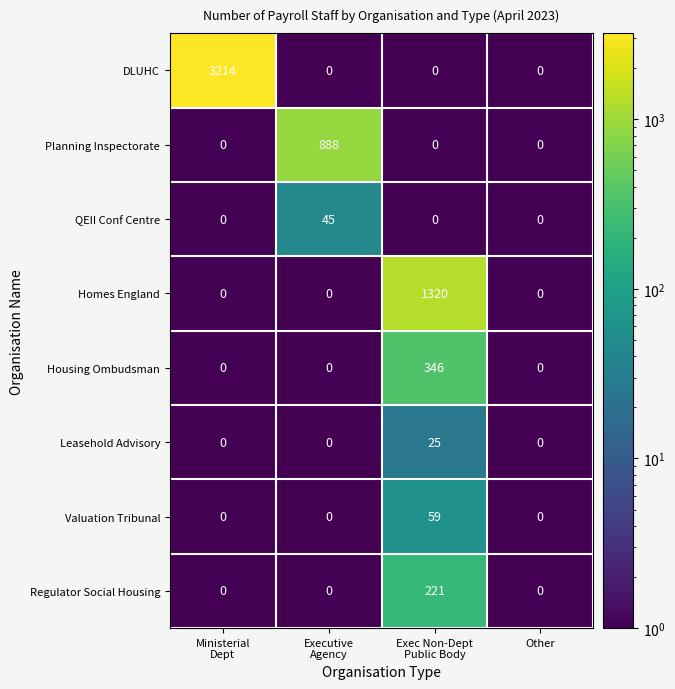

Count the Regulator Social Housing values in the range 0 to 221.

4